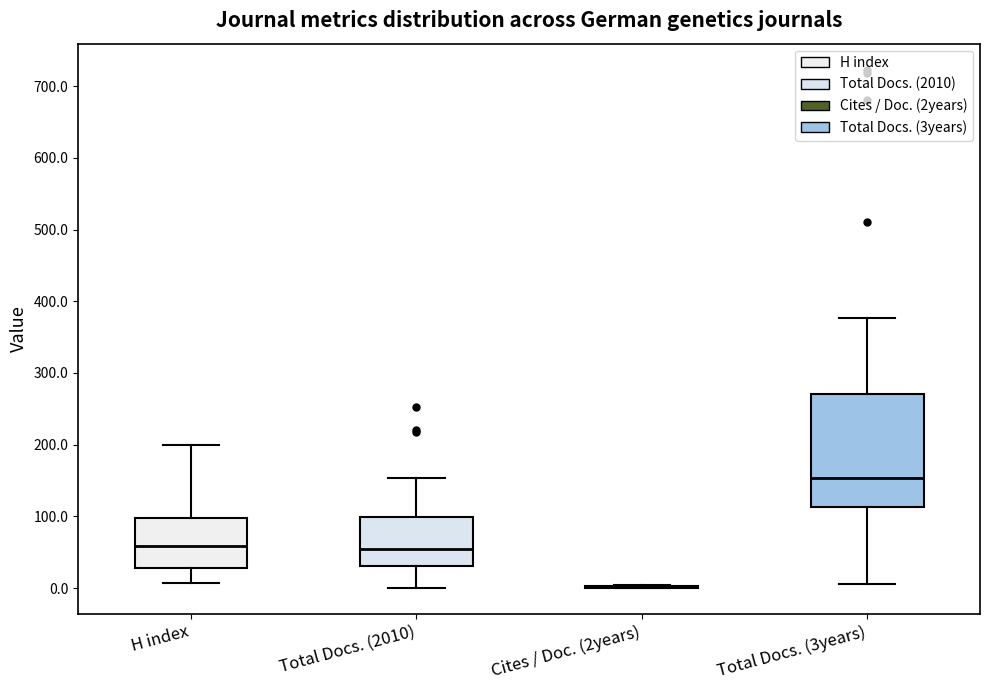

Comparing the boxes themselves (not the whiskers), which one is the tallest?

Total Docs. (3years)